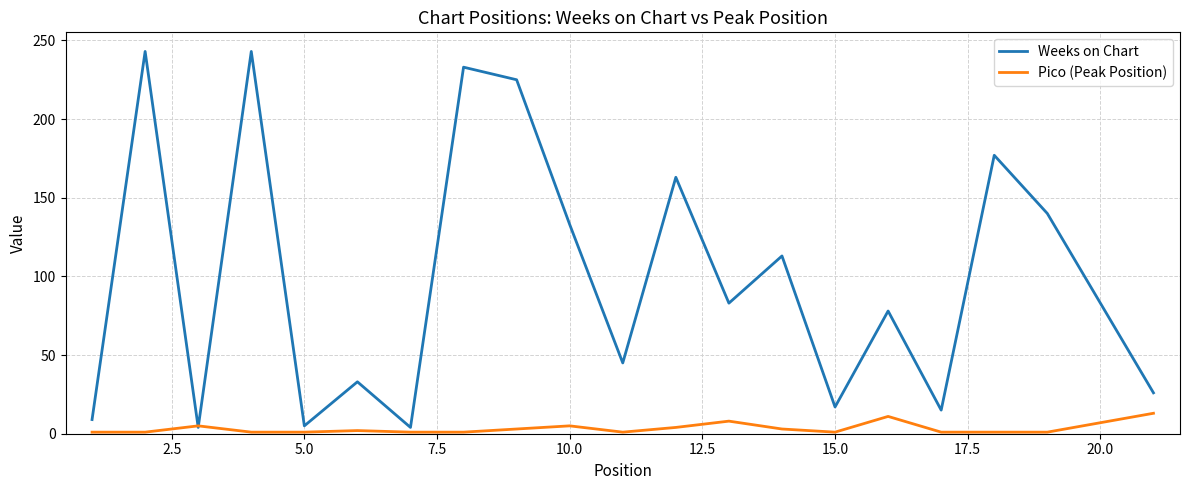

What is the difference between the maximum and second lowest values in the Pico (Peak Position) series?

12